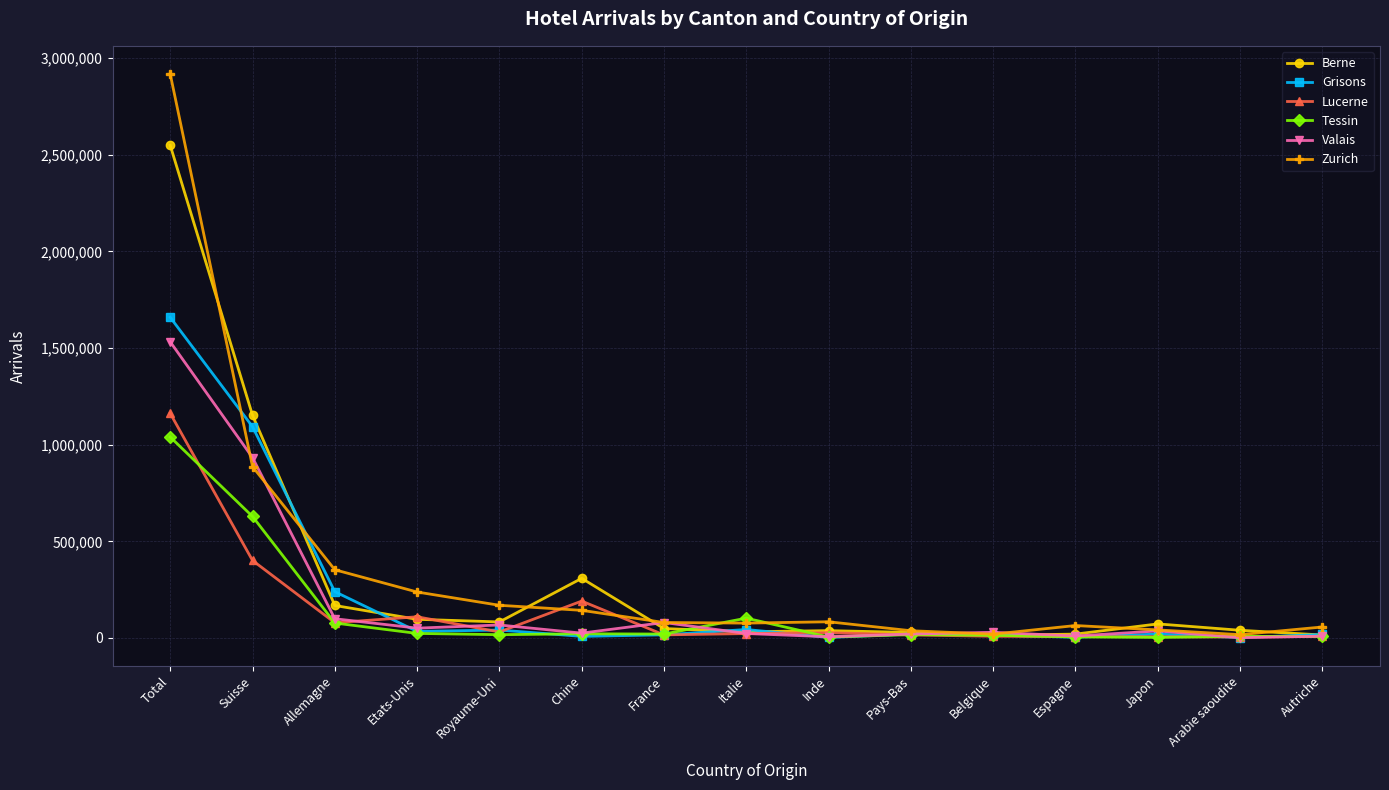

Which series has the largest total across all categories?

Zurich